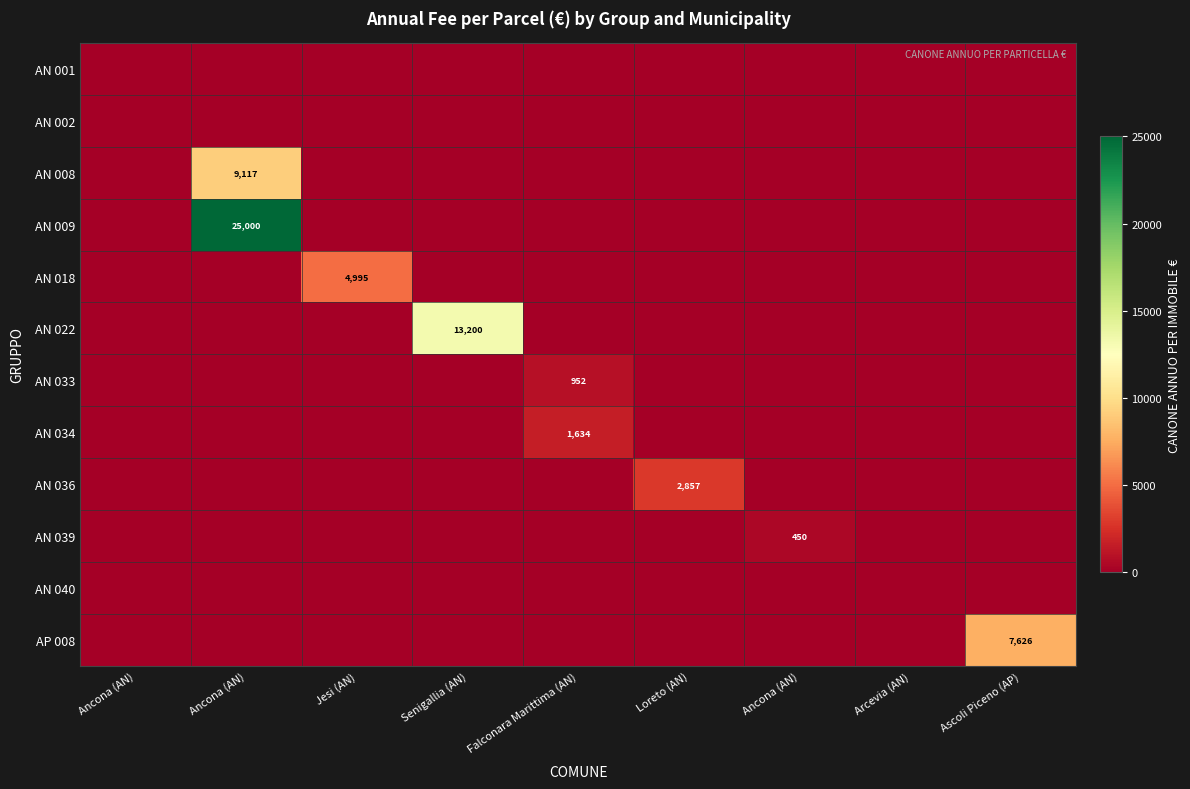

At which category does the chart reach its peak across all series?

Ancona (AN)